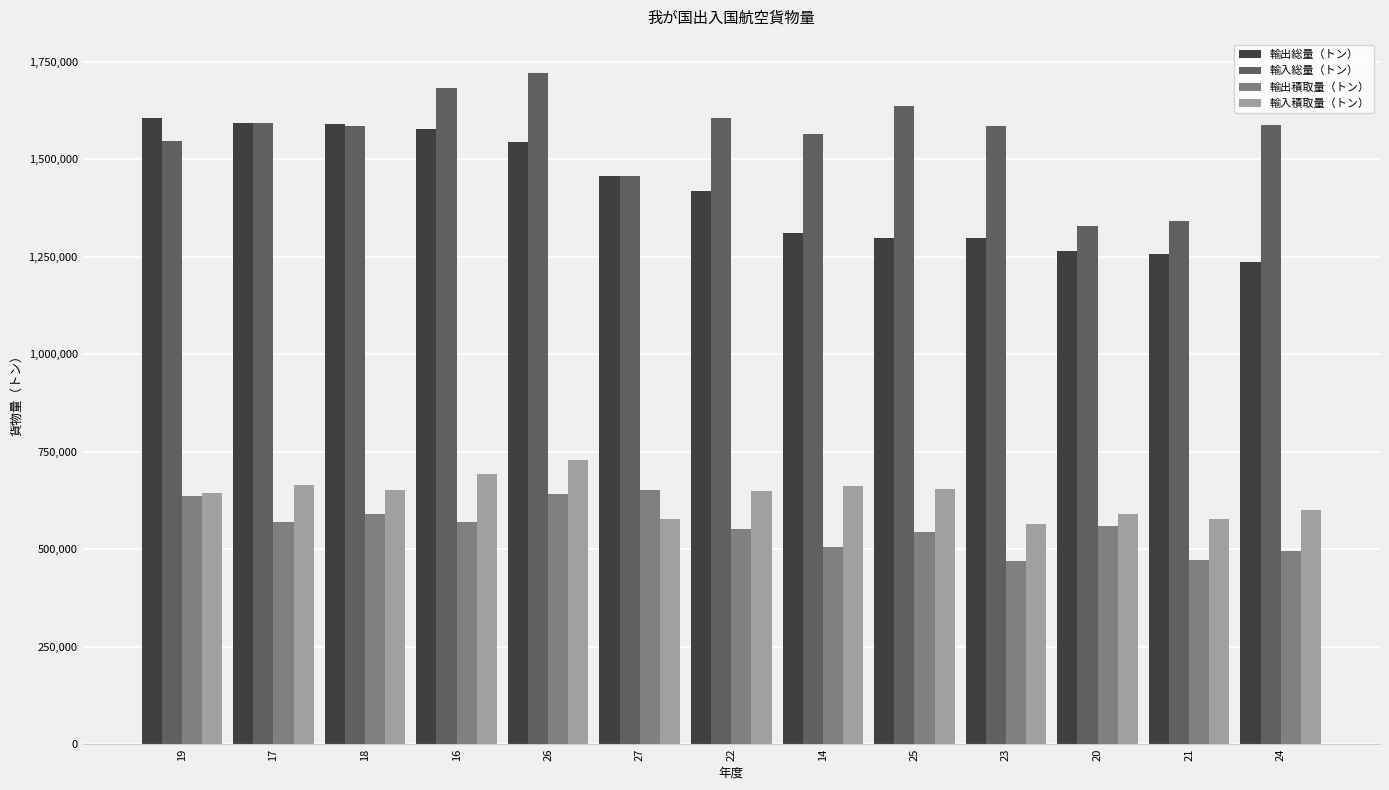

Between 27 and 23, which series saw the biggest shift?

輸出積取量（トン）